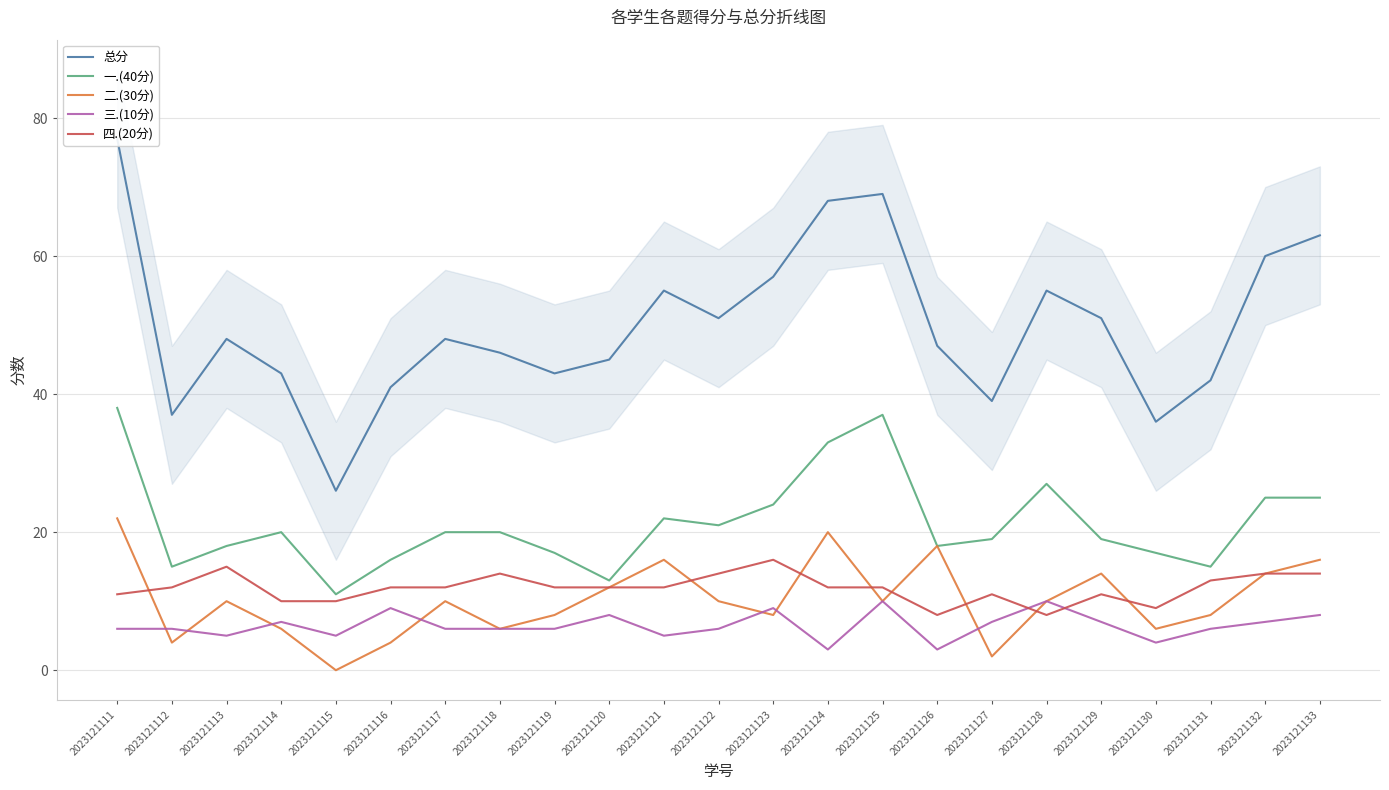

Which series has the largest range (max minus min)?

总分